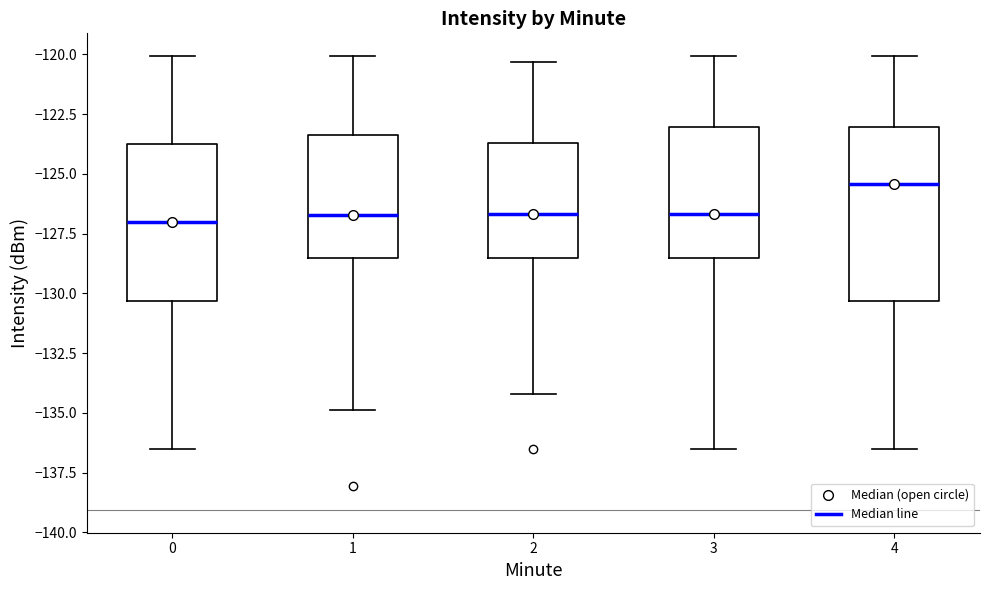

Which box's median line is the highest?

4